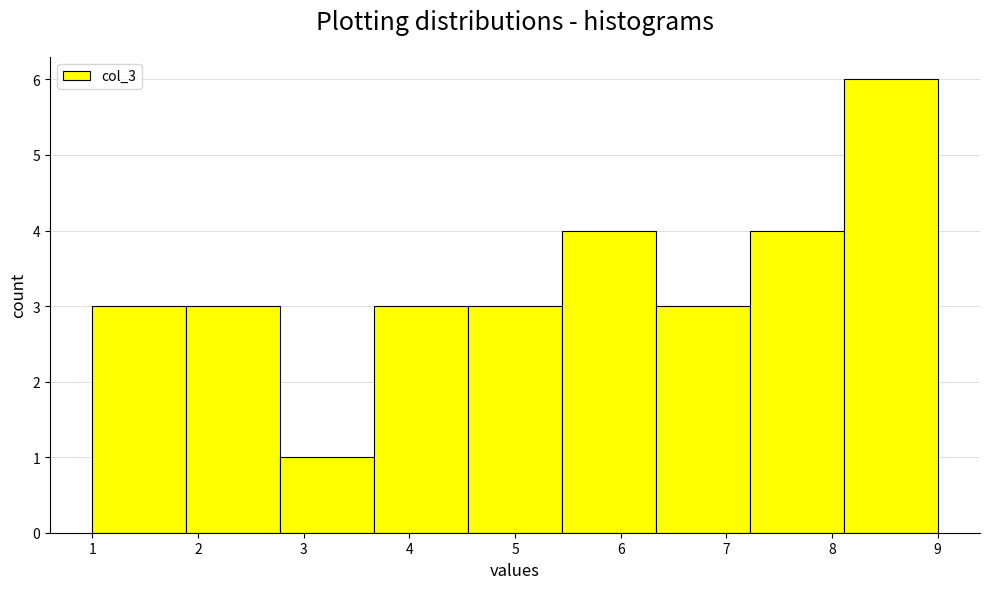

How tall is the bar that spans 1.0 to 1.9 on the x-axis? Neither the bar edges nor the heights are printed on the chart, so give them approximately, as read against the axes.

3